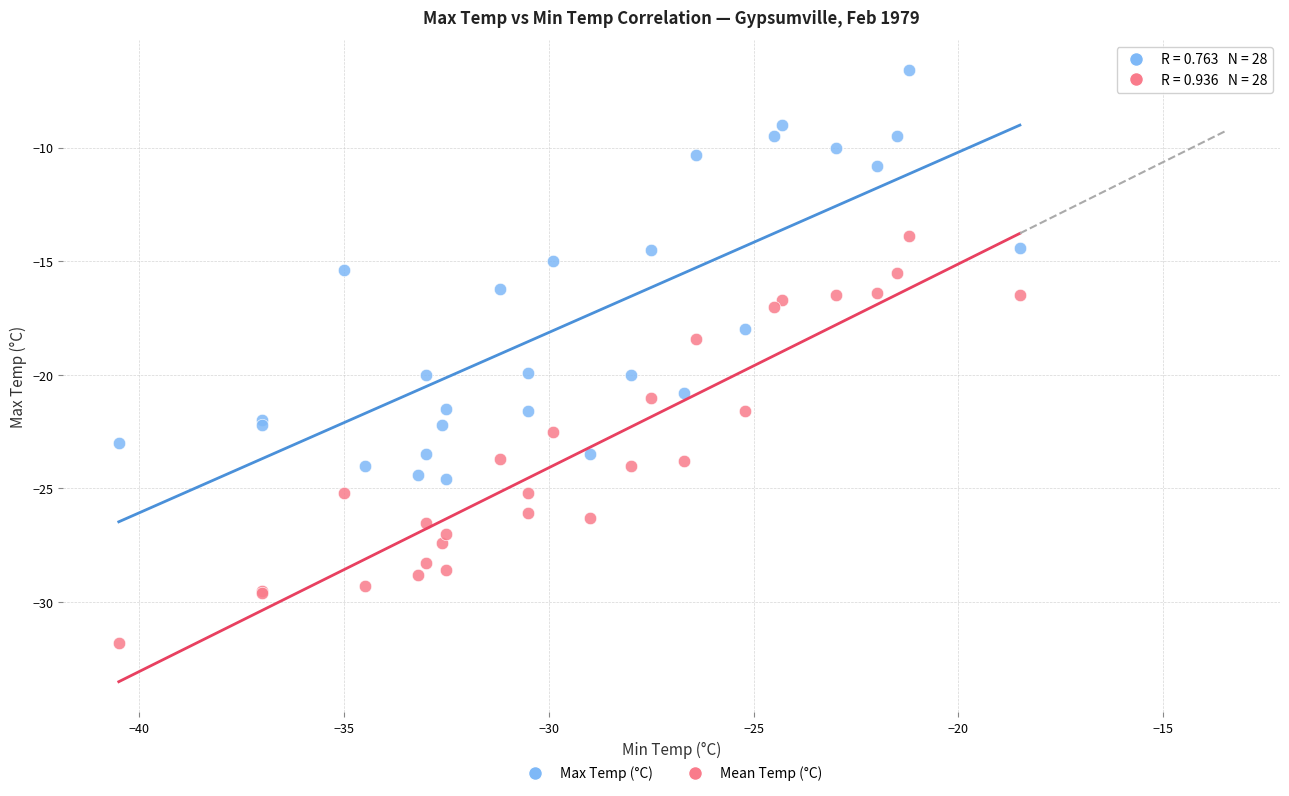

What are all the series names shown in the legend?

Max Temp (°C), Mean Temp (°C)